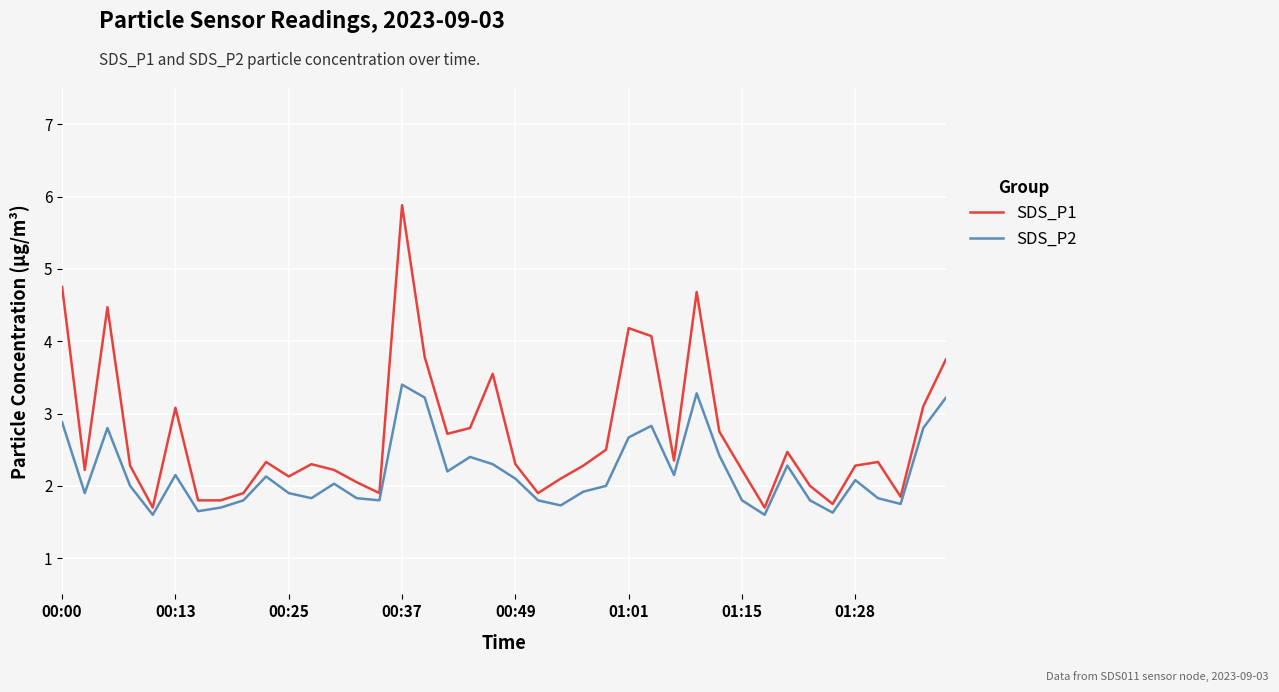

What is the difference between the maximum and minimum values in the SDS_P2 series?

1.8